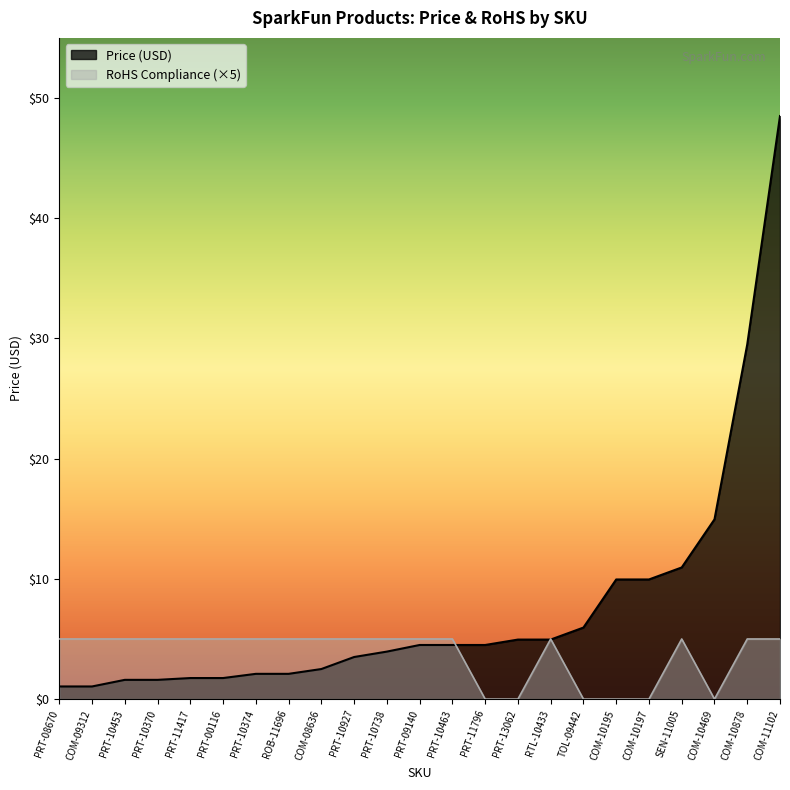

What is the sum of all RoHS Compliance values?

17.0